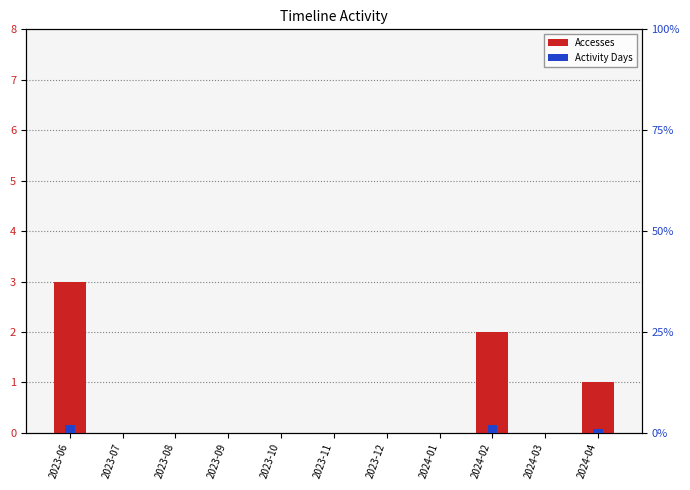

How many groups of bars are there?

11